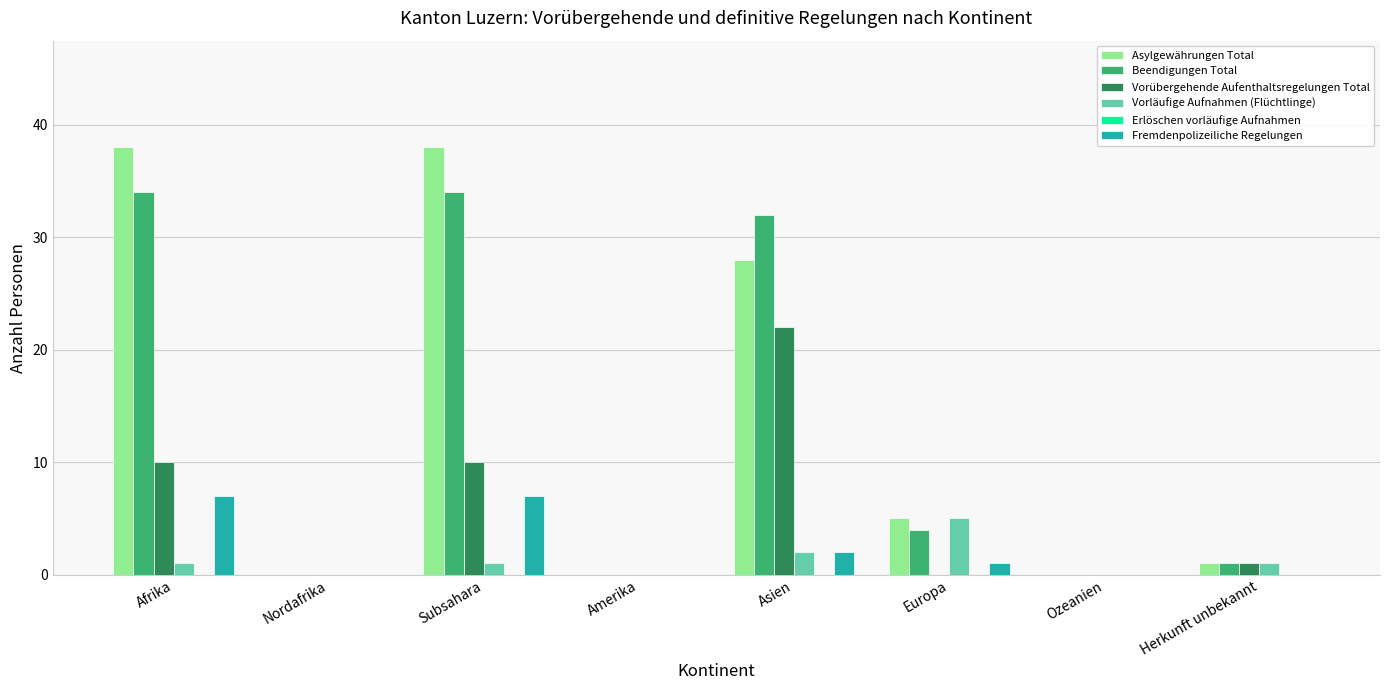

At which label is Asylgewährungen Total closest to 19?

Asien